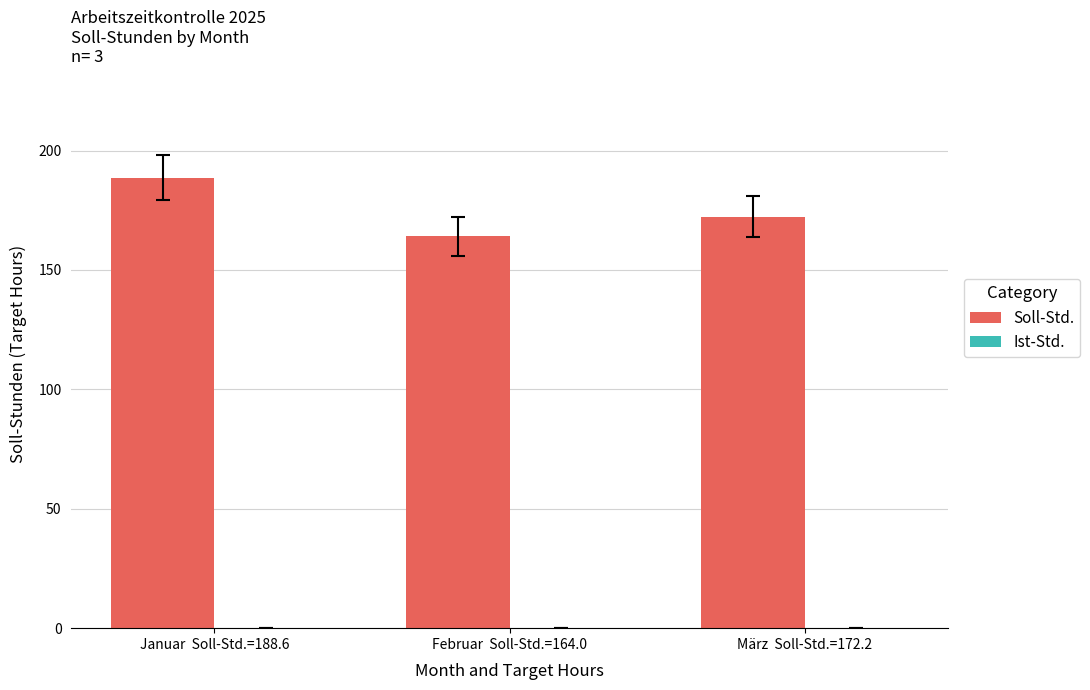

What is the sum of the values at Februar  Soll-Std.=164.0 and Januar  Soll-Std.=188.6?

352.6